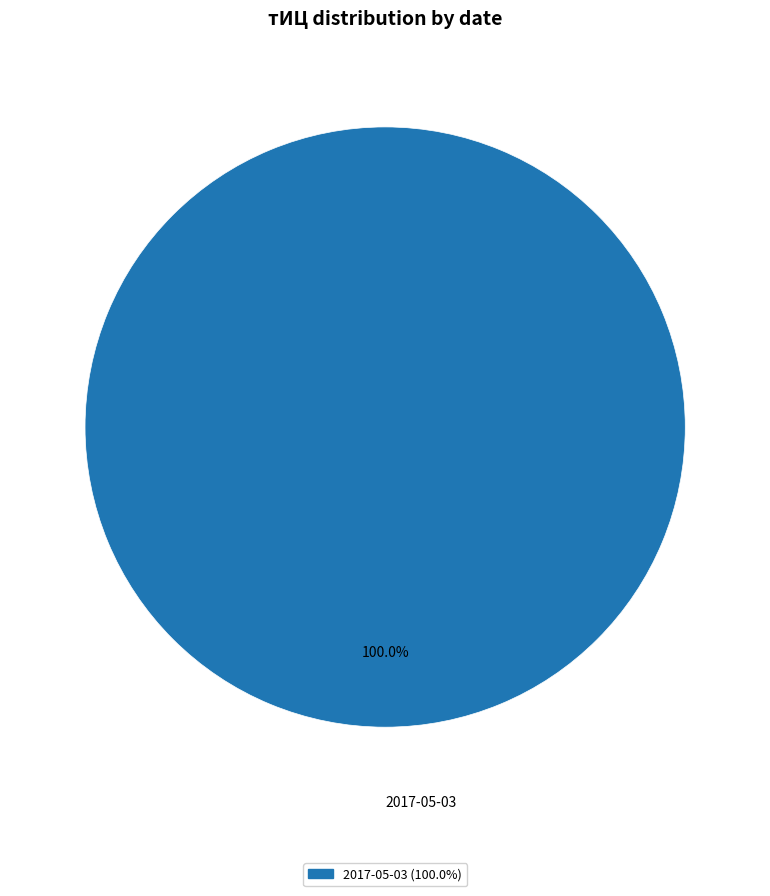

Which slice represents more than half of the pie?

2017-05-03